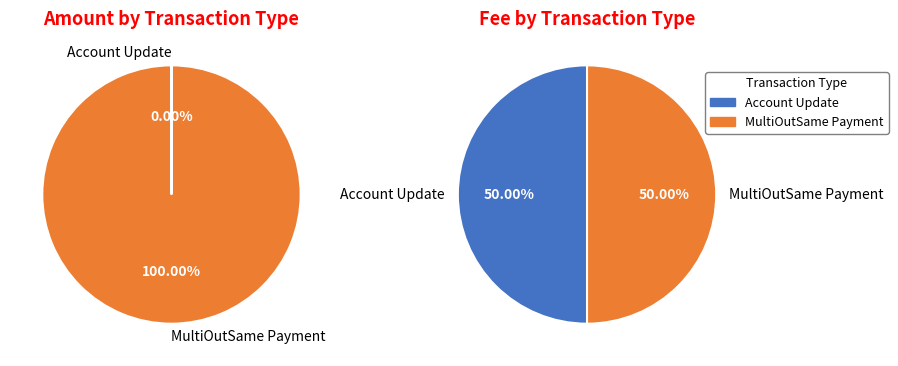

Which category has the biggest portion of the pie?

MultiOutSame Payment